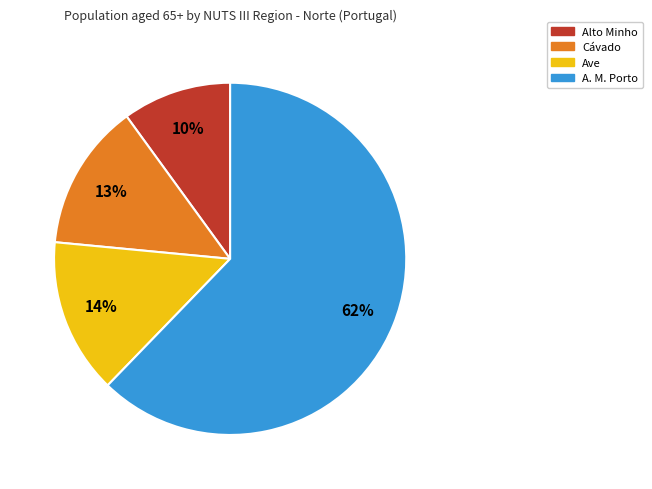

Does Alto Minho represent more than half of the total?

No